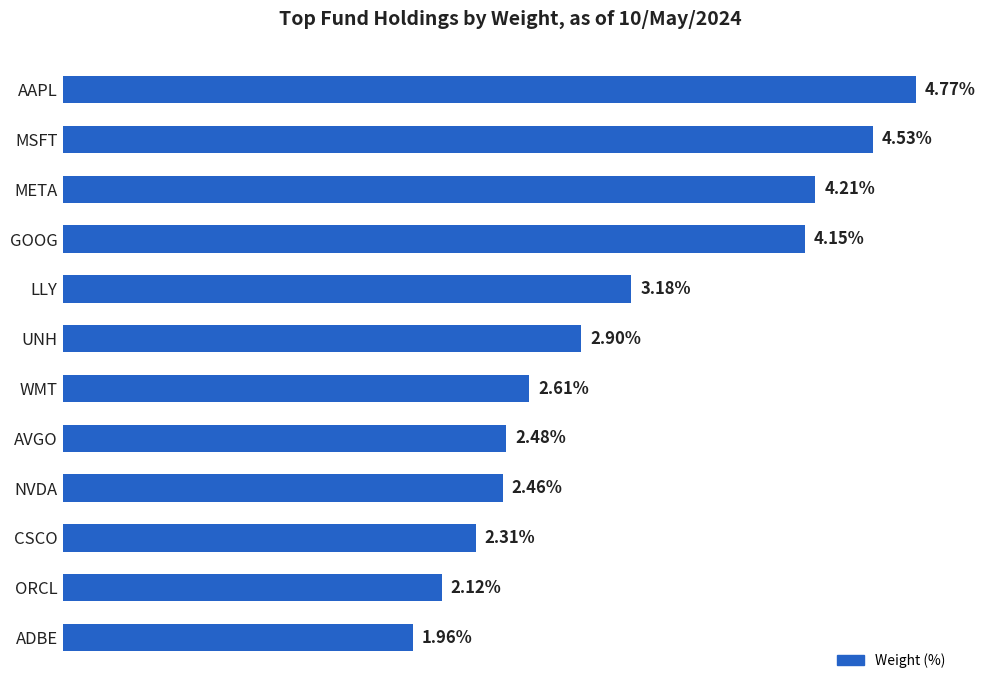

Between NVDA and AAPL, which is larger?

AAPL